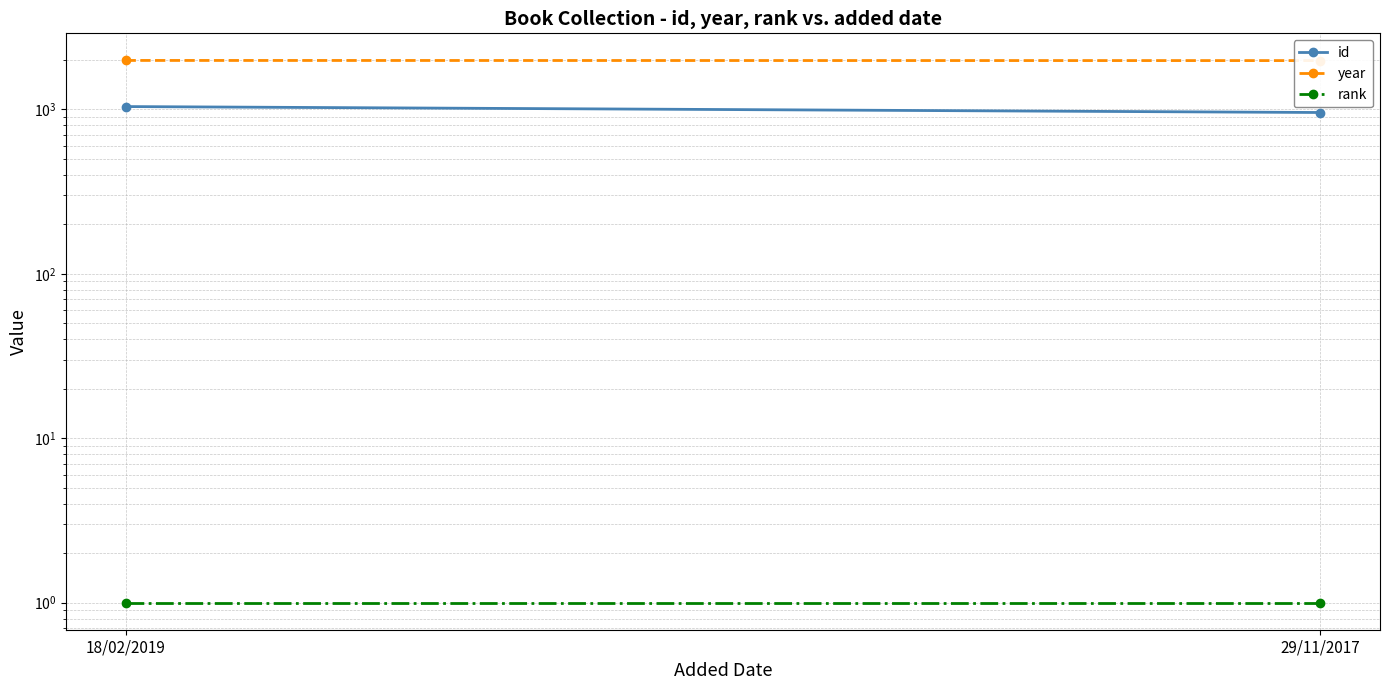

Reading right to left, what are all the values shown in this chart?

id: 29/11/2017=957	18/02/2019=1040
year: 29/11/2017=1980	18/02/2019=1984
rank: 29/11/2017=1	18/02/2019=1